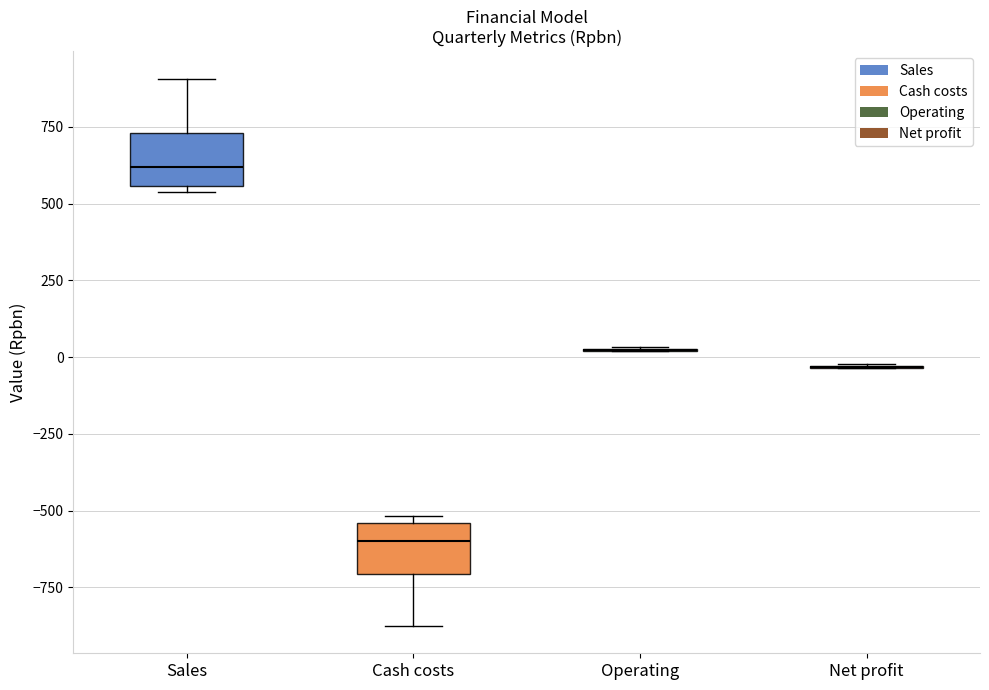

Reading left to right, transcribe this box plot: for each box, give where its median line is, the range the box spans, and where its two whiskers end, as read against the y-axis. The values are not printed on the chart, so give them approximately, as read against the axis.

Sales: median 600, box 550 to 750, whiskers 550 (just below the box's lower edge) to 900
Cash costs: median -600, box -700 to -550, whiskers -900 to -500
Operating: box collapsed to a line at 0, whiskers 0 to 50
Net profit: box collapsed to a line at -50, whiskers -50 to 0